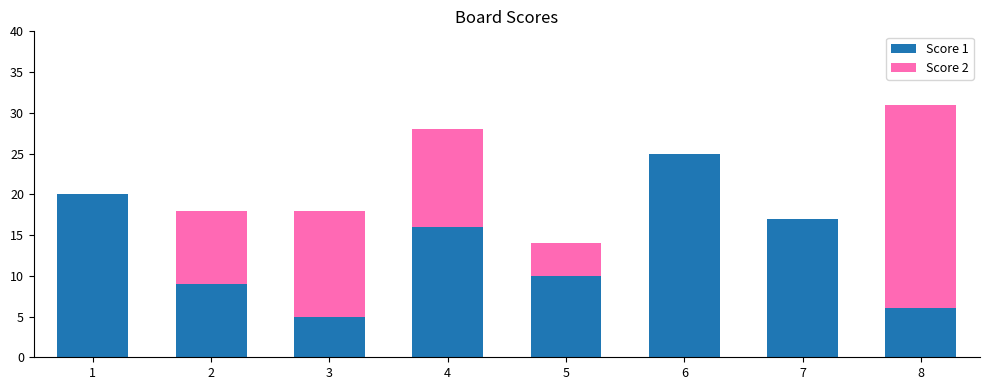

The Score 1 series shows 2 at 8. True or false?

False